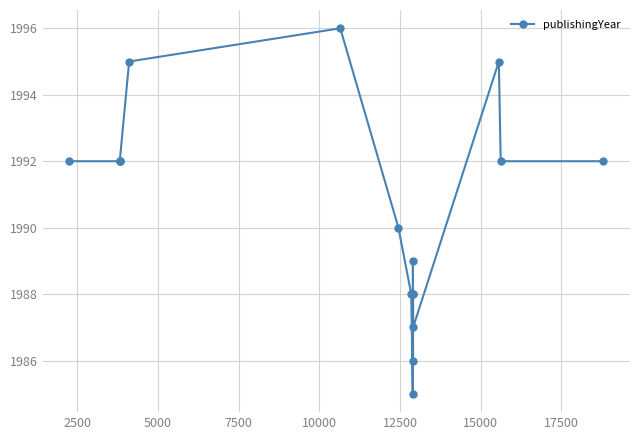

What is the smallest value displayed?

1985